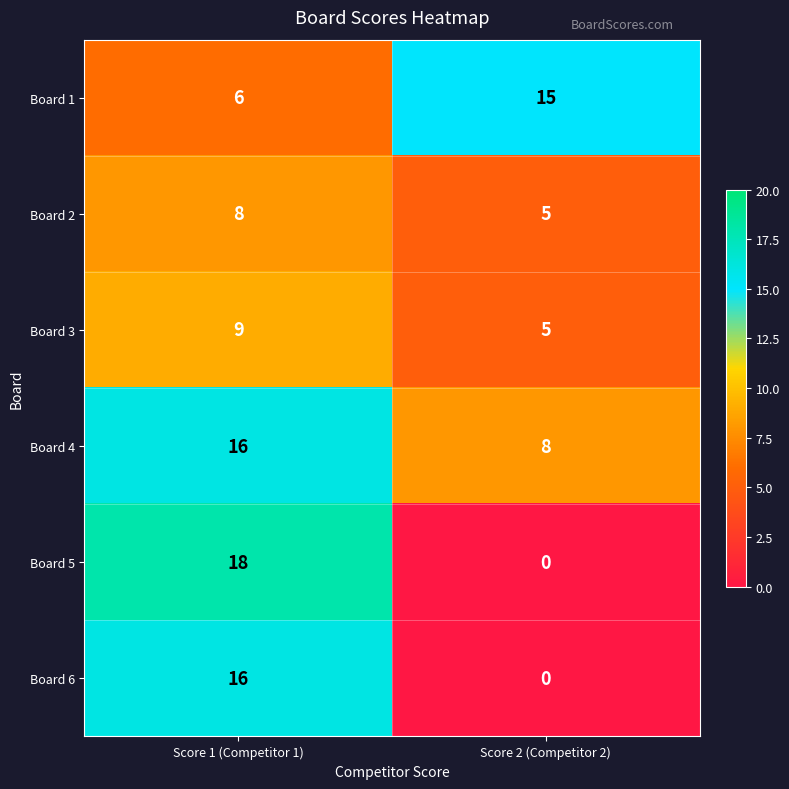

List the labels in order of Board 6 value, largest first.

Score 1 (Competitor 1), Score 2 (Competitor 2)